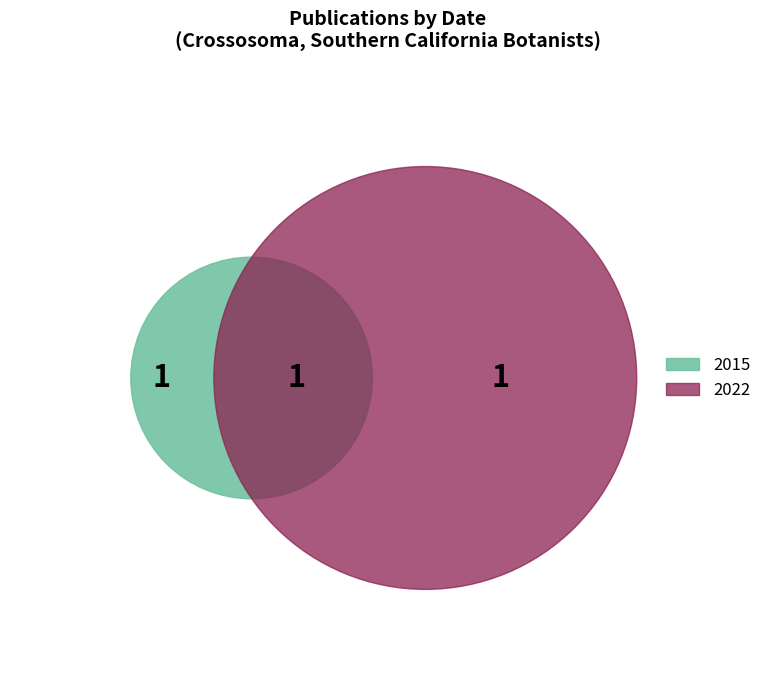

Count the number of slices in the pie.

3